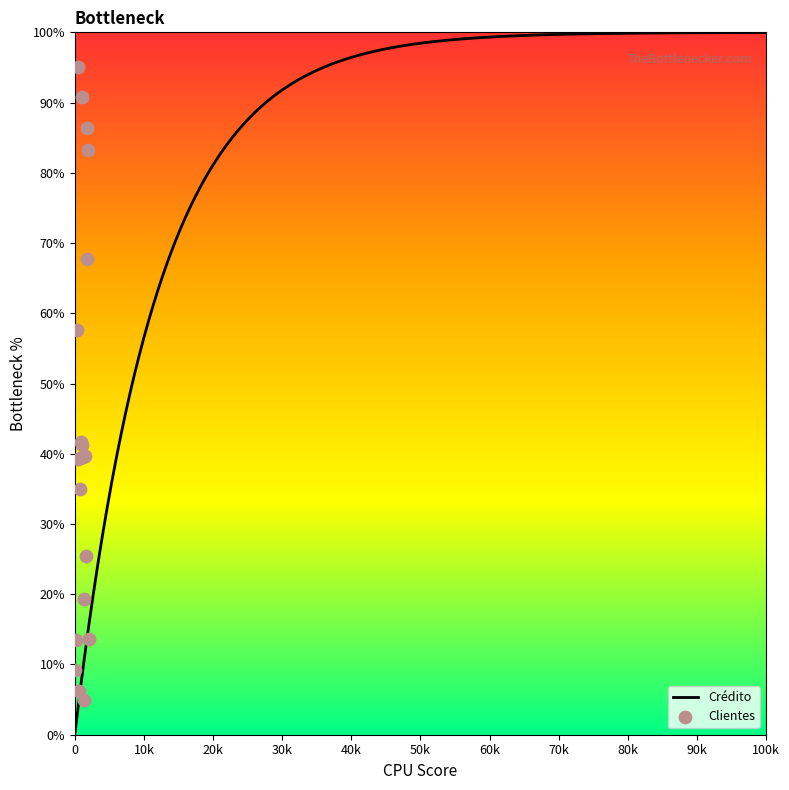

What is the ratio of the value at 5 to the value at 16?

1.5